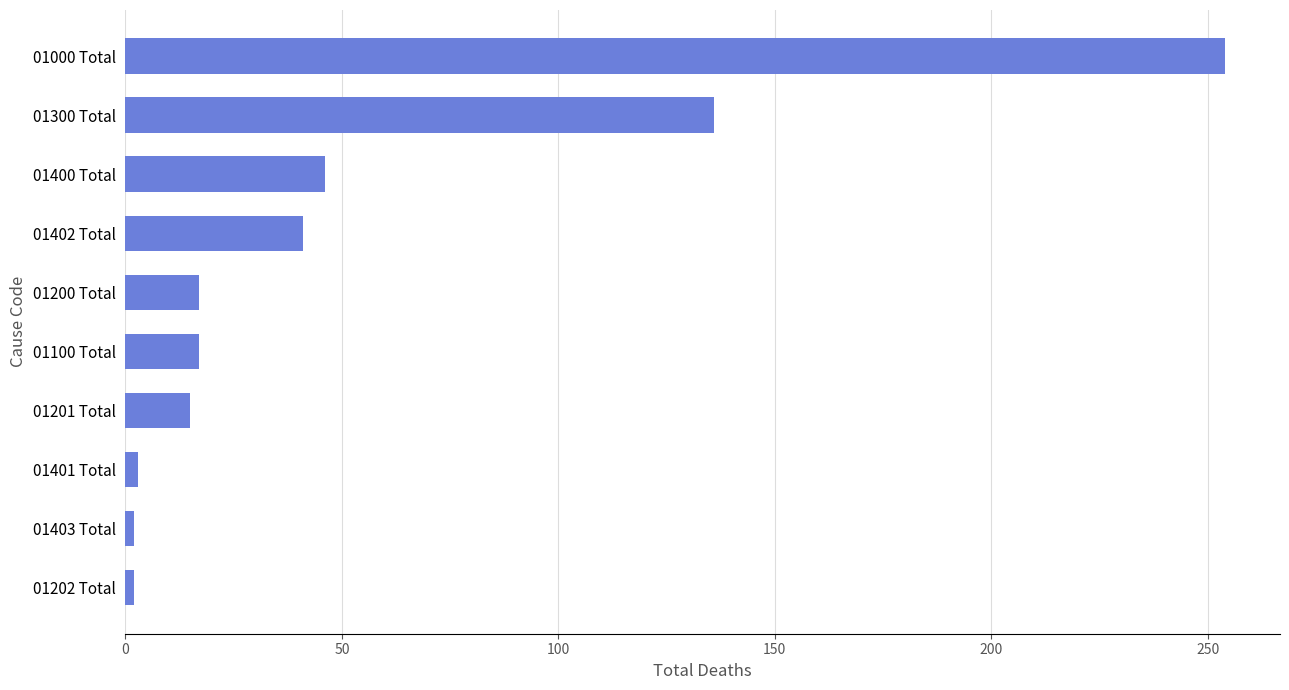

What is the difference between the maximum and minimum values?

252